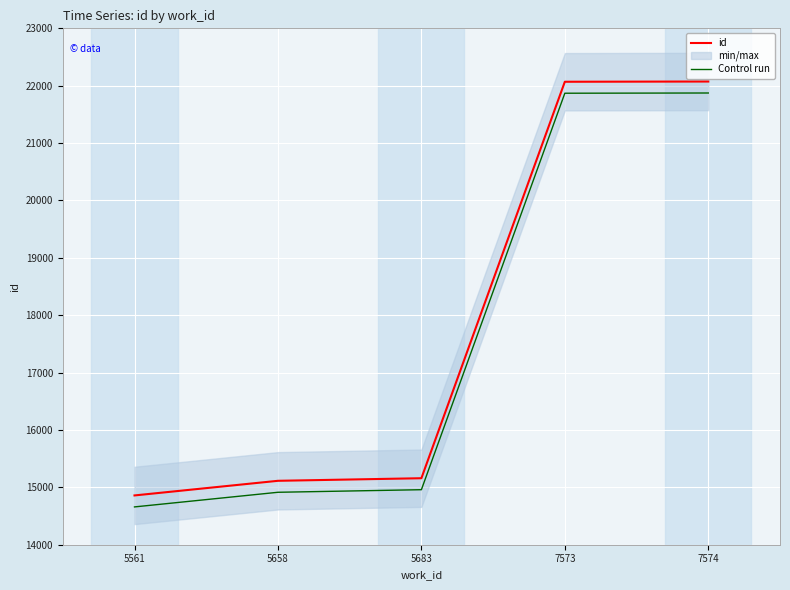

True or false: Control run has more than 0 interior local peaks.

False